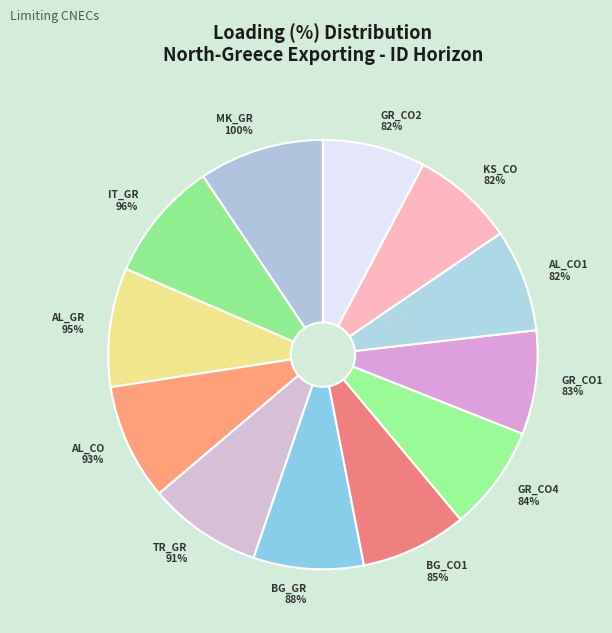

The KS_CO_00001 slice represents 1% of the pie. True or false?

False